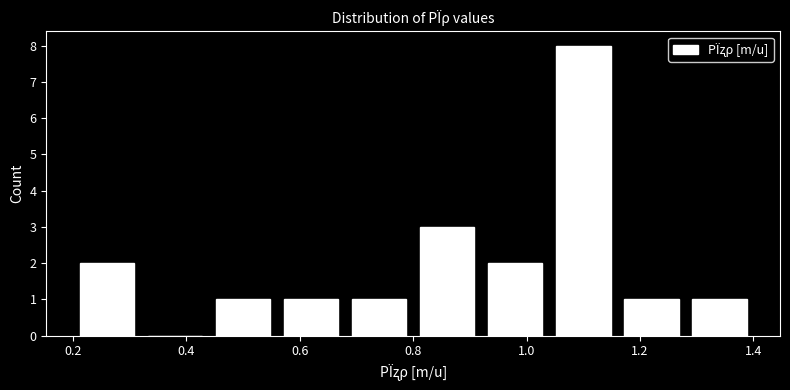

Over which range of the x-axis is the bar tallest?

1.04 to 1.16